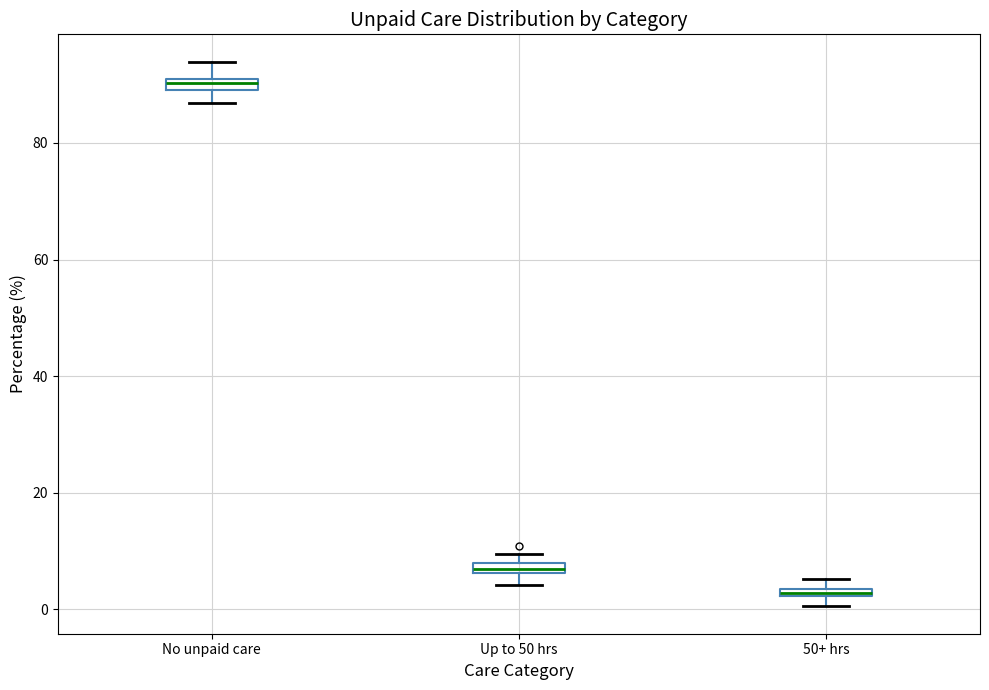

Where does the lower whisker of the box for No unpaid care end on the y-axis? The values are not printed on the chart, so give them approximately, as read against the axis.

86